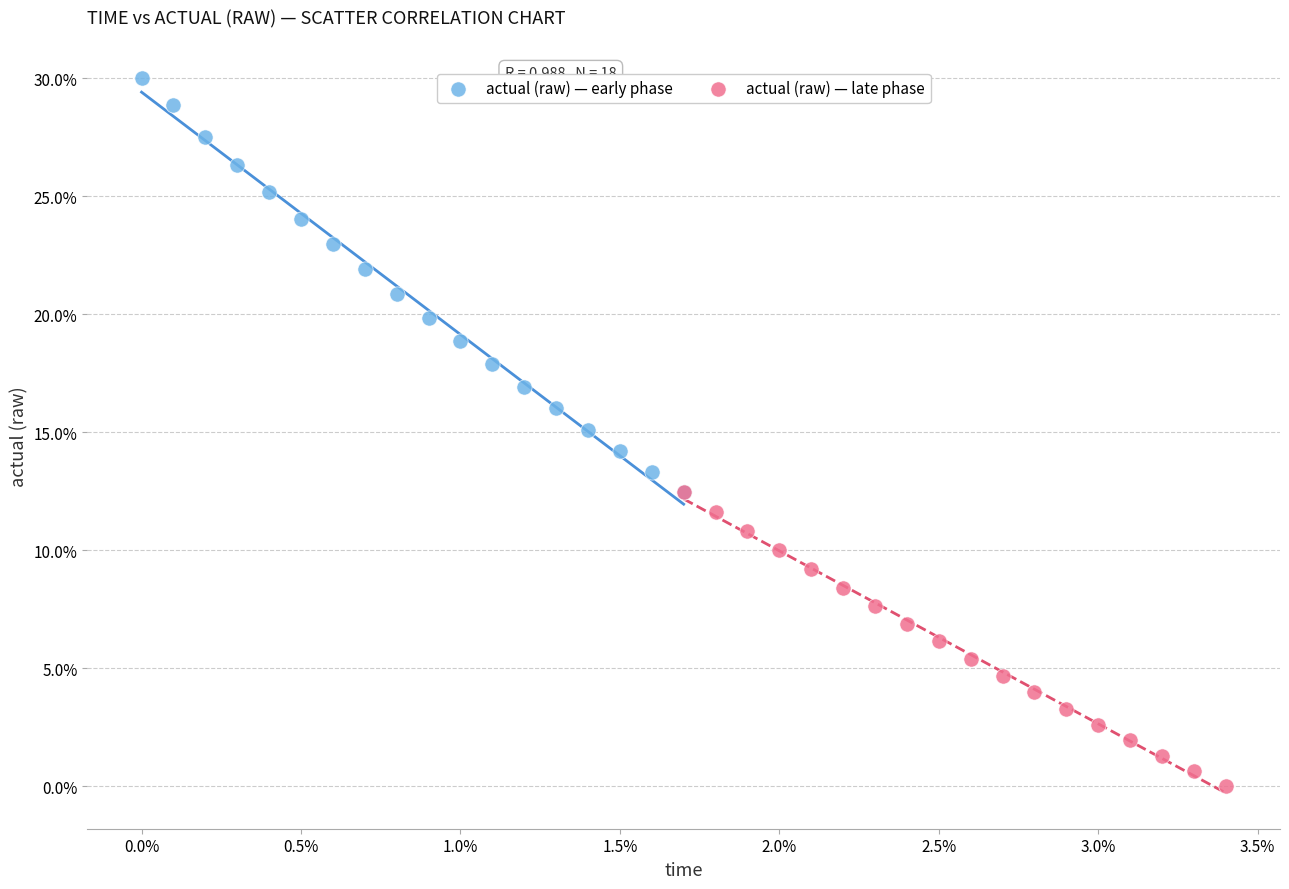

What are all the series names shown in the legend?

actual (raw) — early phase, actual (raw) — late phase